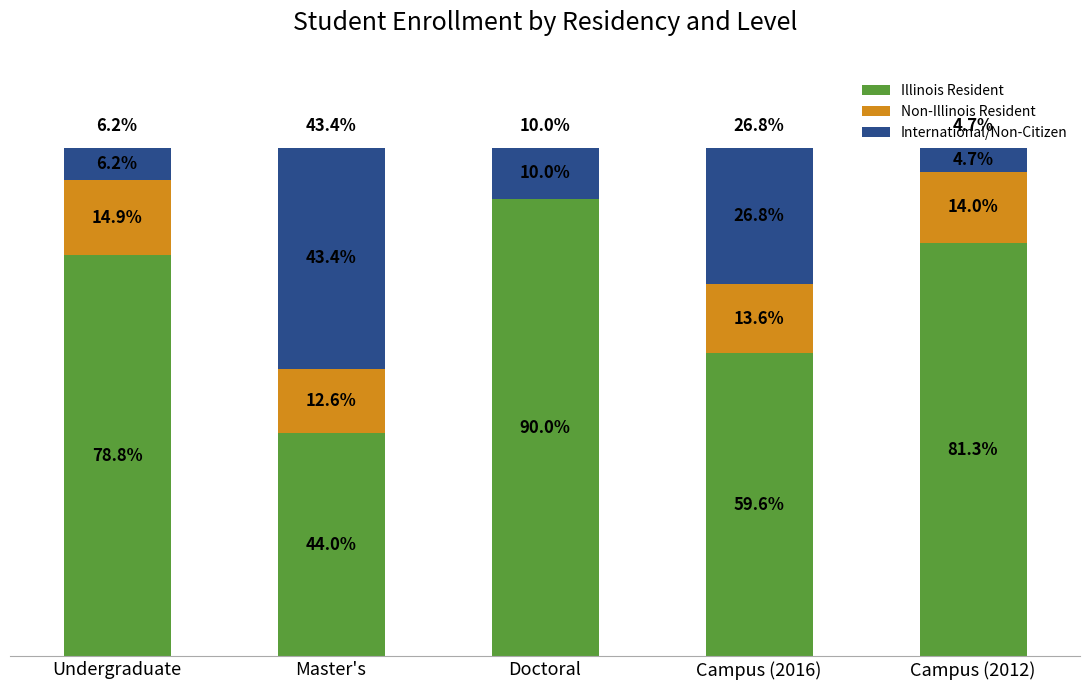

At which label does Illinois Resident reach its peak?

Doctoral